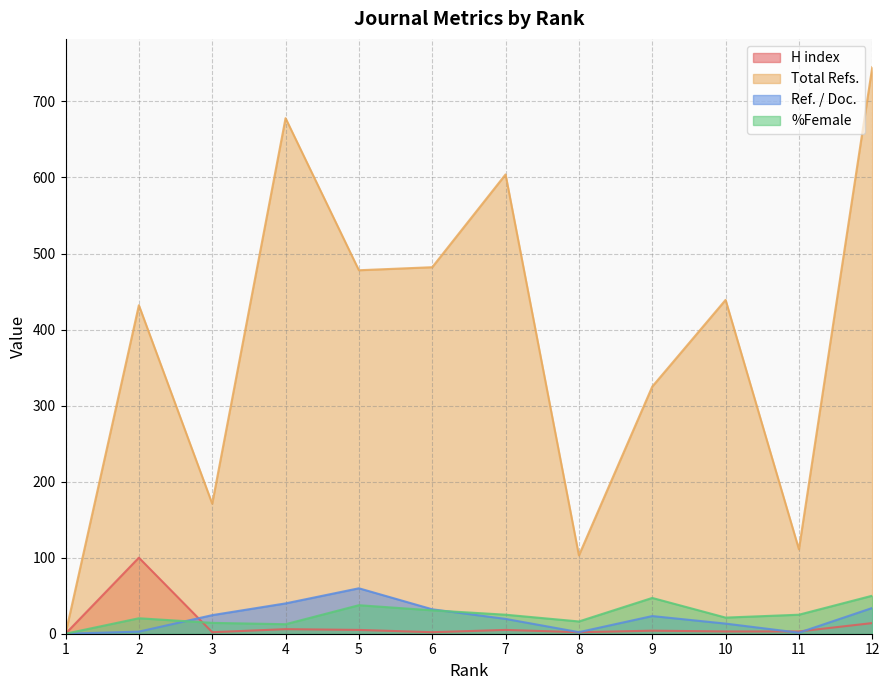

Which series has the widest spread of values?

Total Refs.